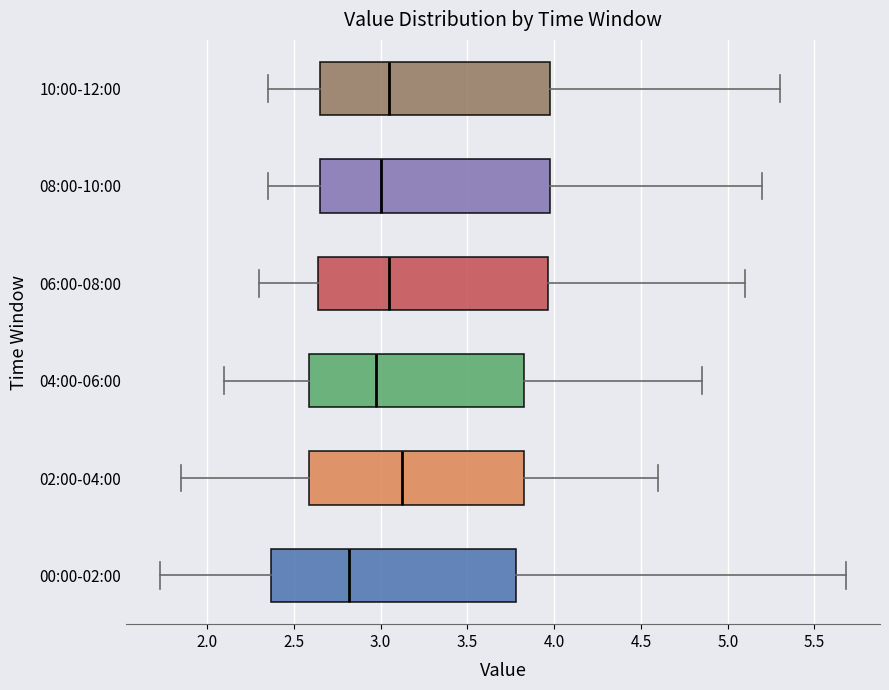

Reading bottom to top, transcribe this box plot: for each box, give where its median line is, the range the box spans, and where its two whiskers end, as read against the x-axis. The values are not printed on the chart, so give them approximately, as read against the axis.

00:00-02:00: median 2.80, box 2.35 to 3.80, whiskers 1.75 to 5.70
02:00-04:00: median 3.15, box 2.60 to 3.85, whiskers 1.85 to 4.60
04:00-06:00: median 3.00, box 2.60 to 3.85, whiskers 2.10 to 4.85
06:00-08:00: median 3.05, box 2.65 to 3.95, whiskers 2.30 to 5.10
08:00-10:00: median 3.00, box 2.65 to 4.00, whiskers 2.35 to 5.20
10:00-12:00: median 3.05, box 2.65 to 4.00, whiskers 2.35 to 5.30